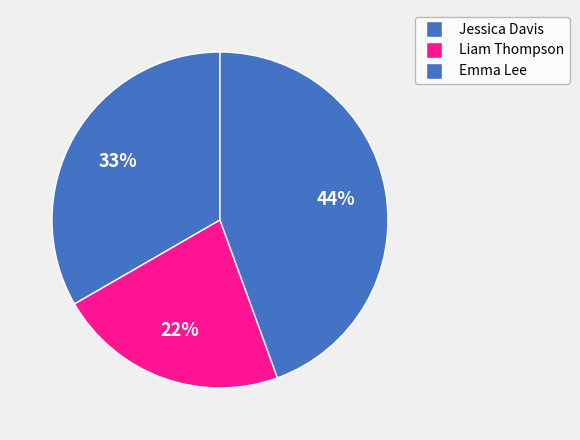

Does Emma Lee account for over 50% of the chart?

No